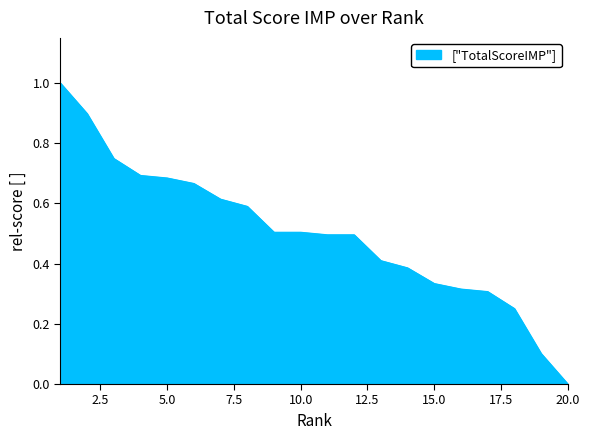

What is the greatest value displayed?

1.0